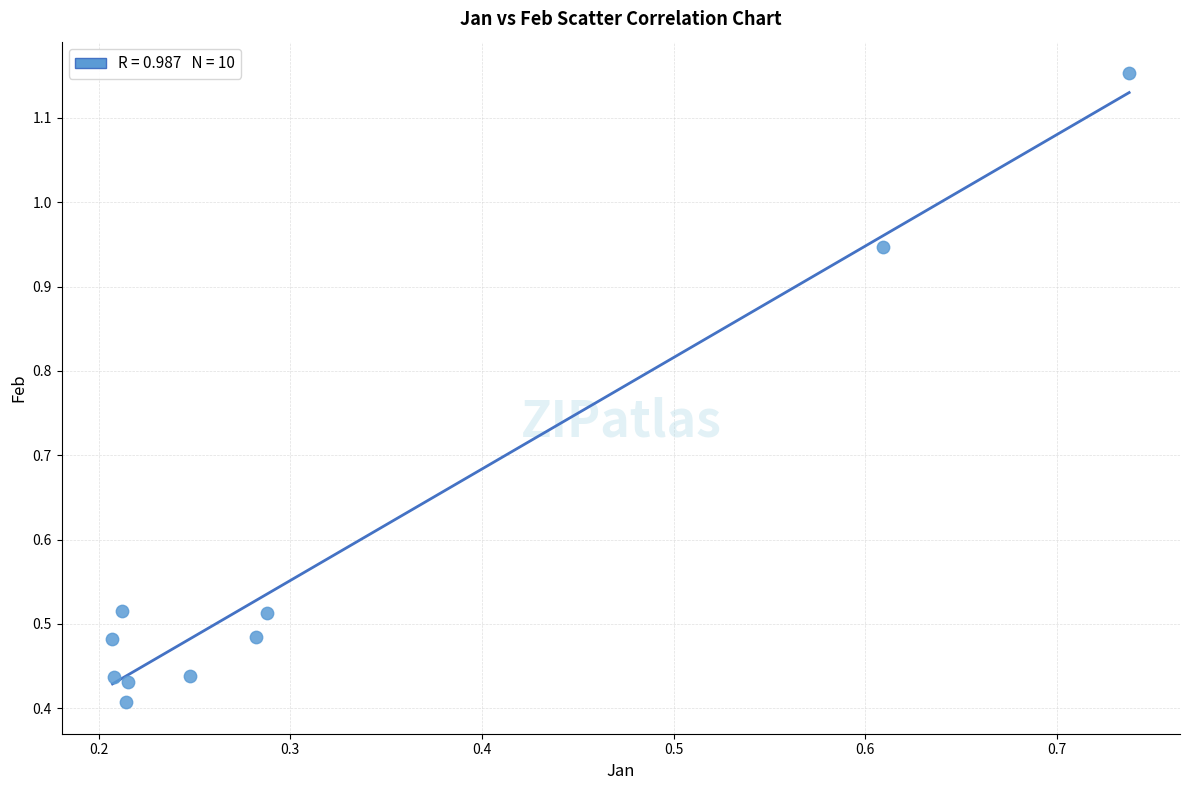

What is the average Y value?

0.6